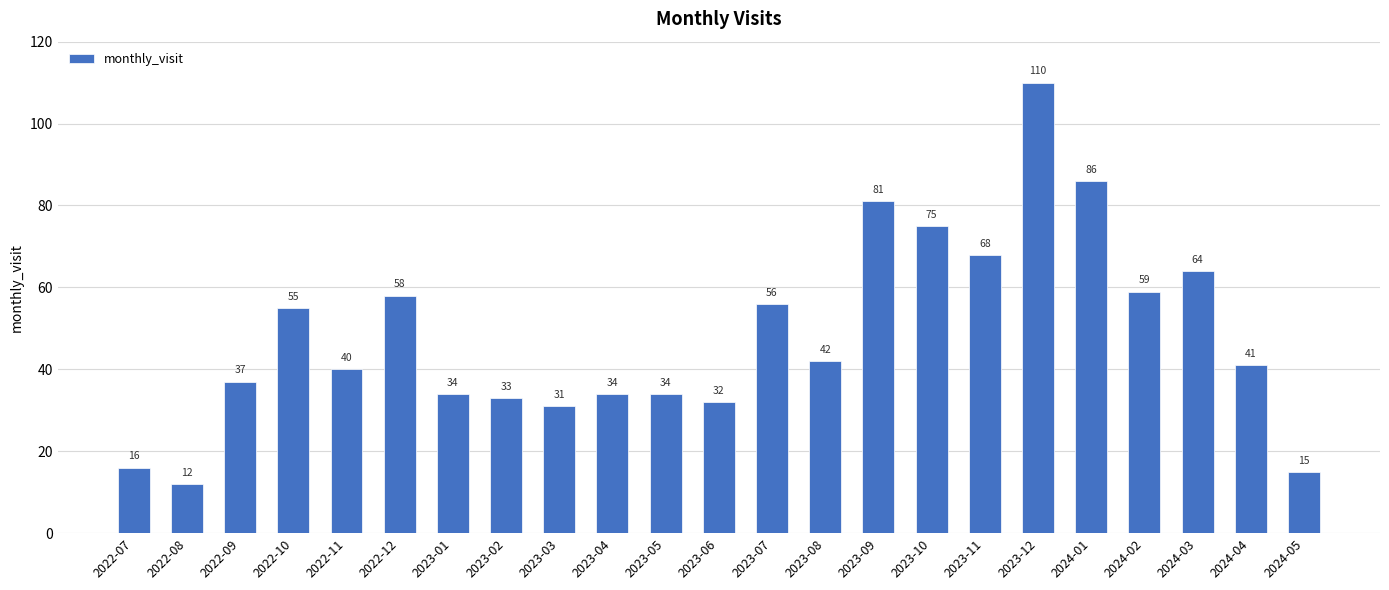

Reading left to right, transcribe all the data shown in this chart.

2022-07=16	2022-08=12	2022-09=37	2022-10=55	2022-11=40	2022-12=58	2023-01=34	2023-02=33	2023-03=31	2023-04=34	2023-05=34	2023-06=32	2023-07=56	2023-08=42	2023-09=81	2023-10=75	2023-11=68	2023-12=110	2024-01=86	2024-02=59	2024-03=64	2024-04=41	2024-05=15